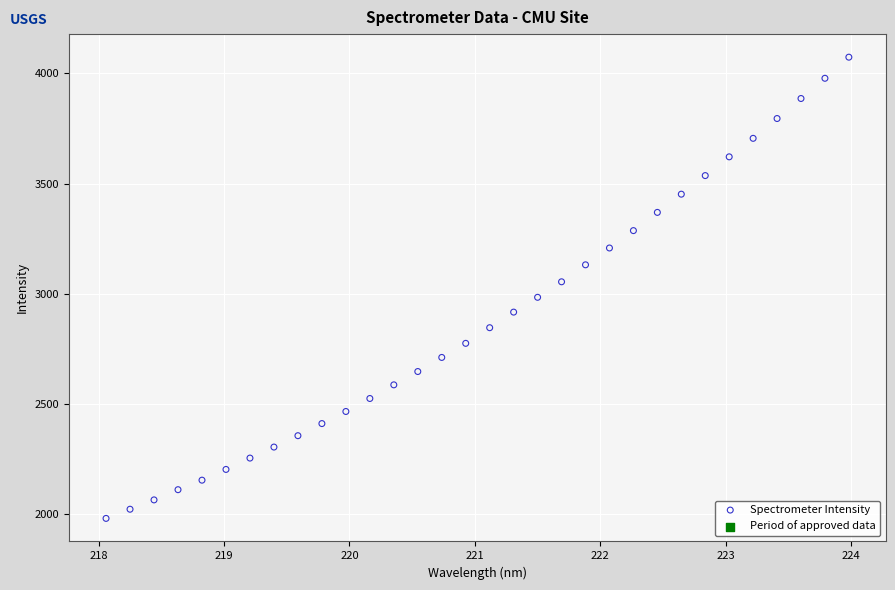

What is the range of X values (max minus min)?

5.9